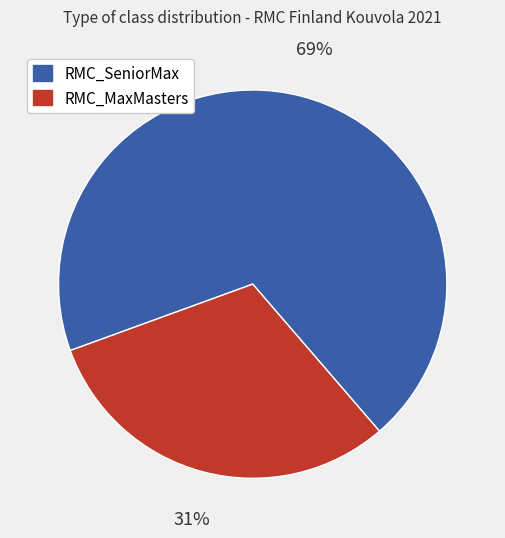

What is the ratio of the value at RMC_SeniorMax to the value at RMC_MaxMasters?

2.2